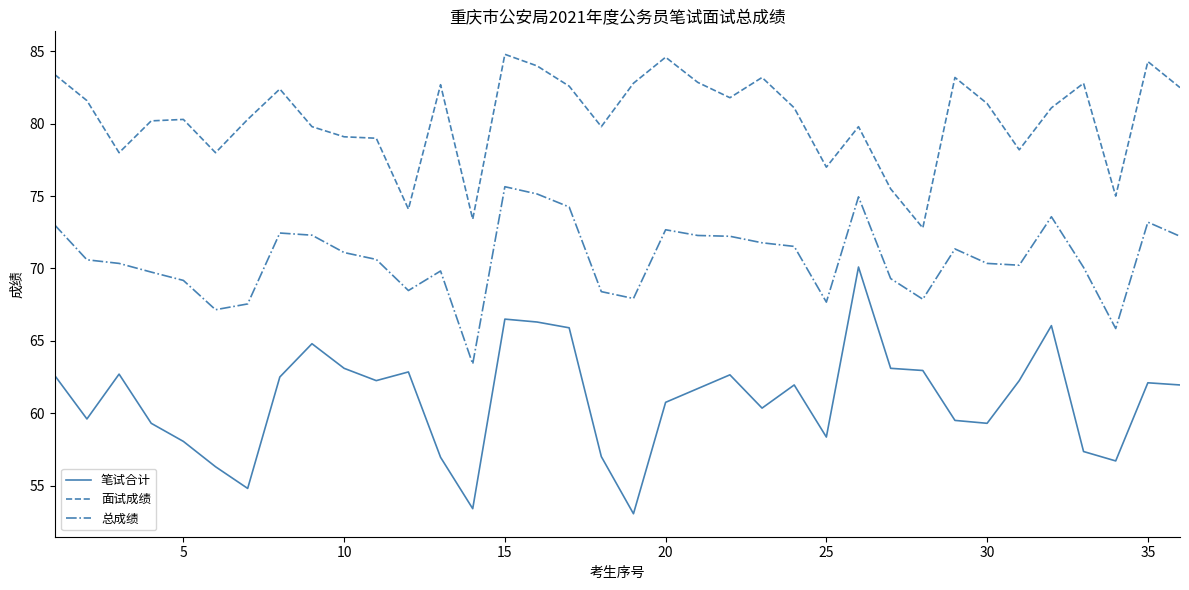

True or false: 面试成绩 and 笔试合计 cross at least once.

False